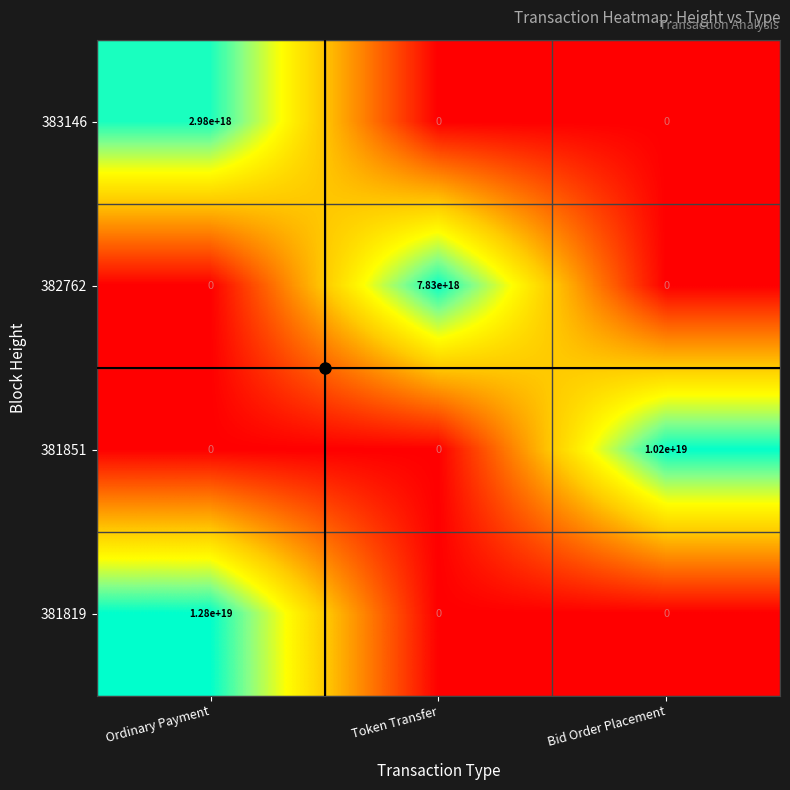

How many 381819 values are between 0 and 12800000000000000000?

3